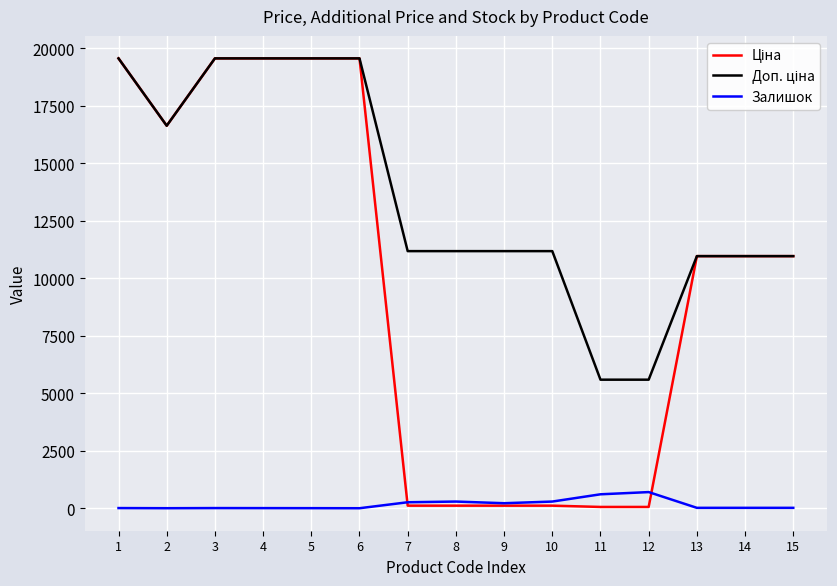

What is the maximum value shown in the chart?

19564.9